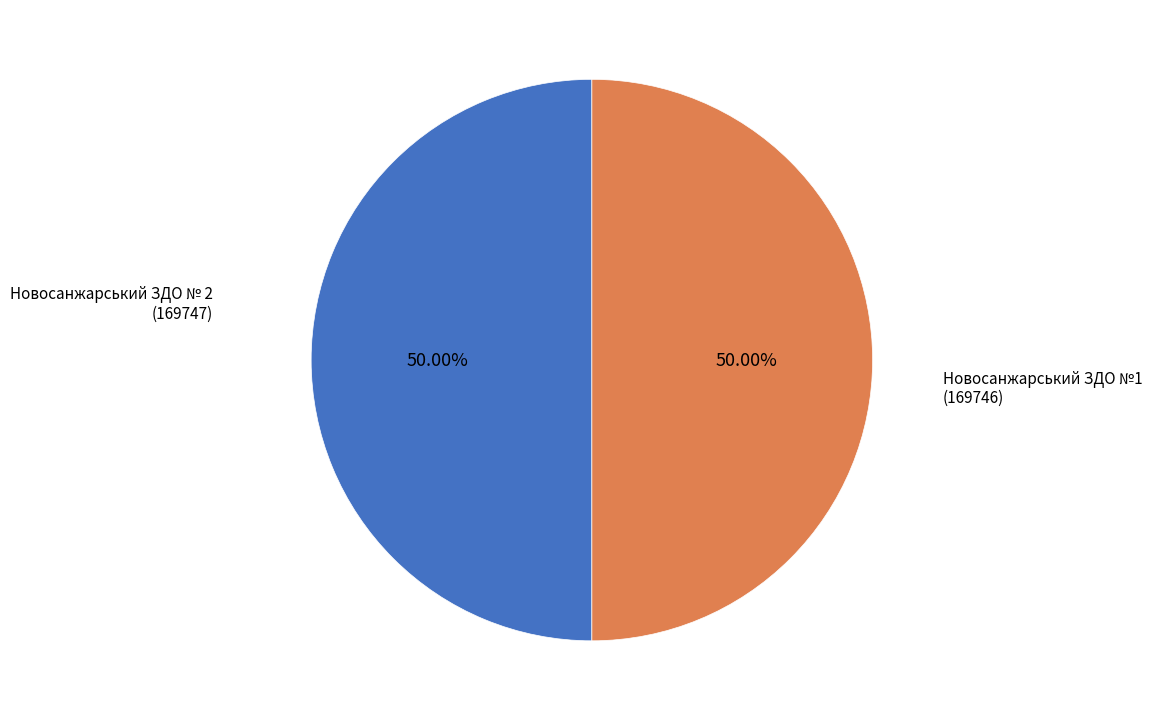

Do Новосанжарський ЗДО №1 (169746) and Новосанжарський ЗДО № 2 (169747) together represent more than half of the pie?

Yes